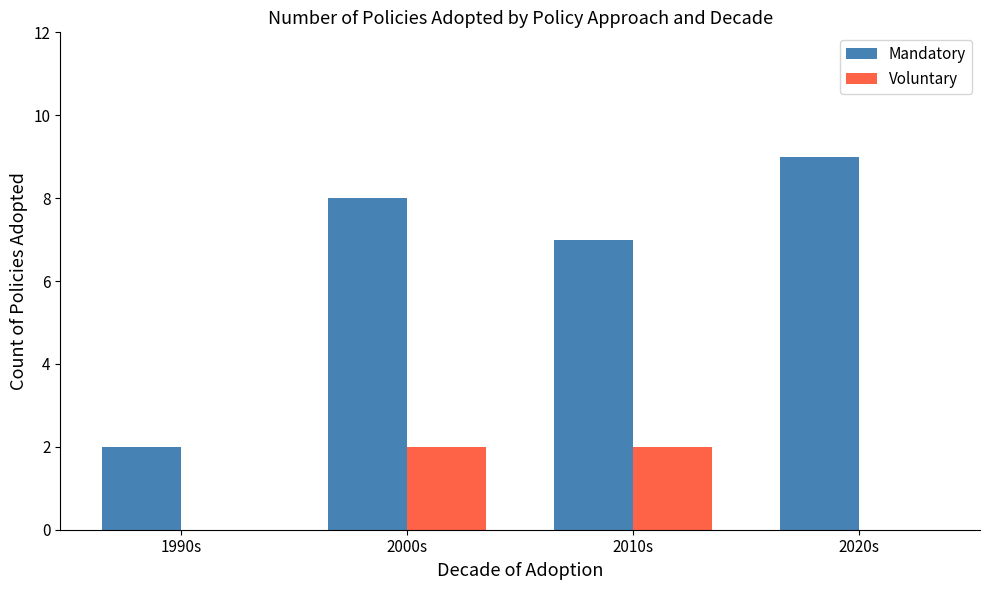

Are the bars grouped side by side (vs. stacked)?

Yes